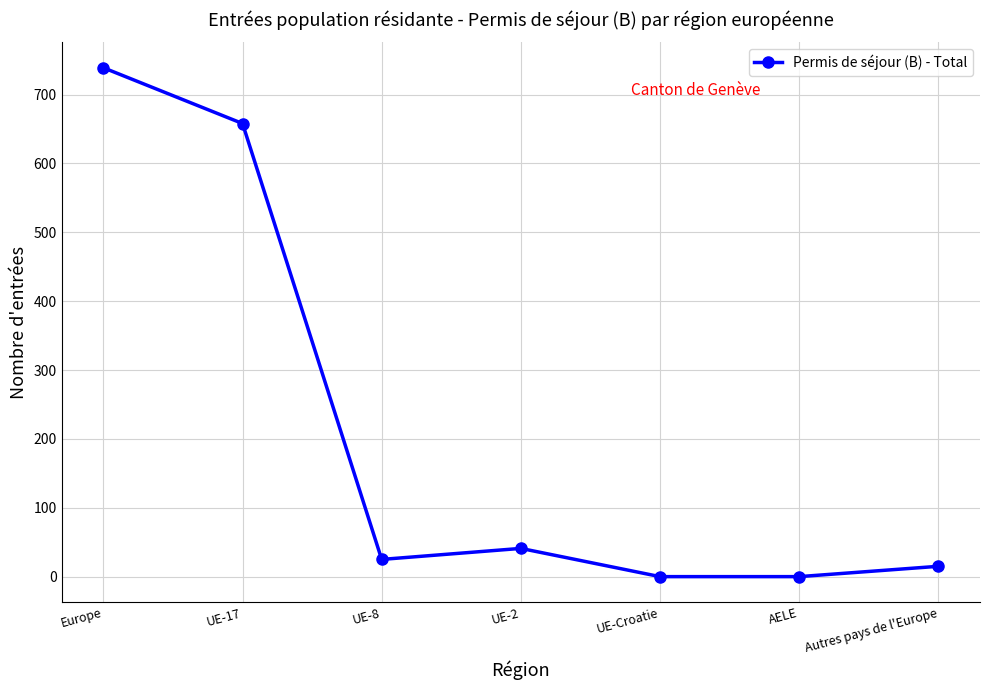

How many categories are shown in the chart?

7